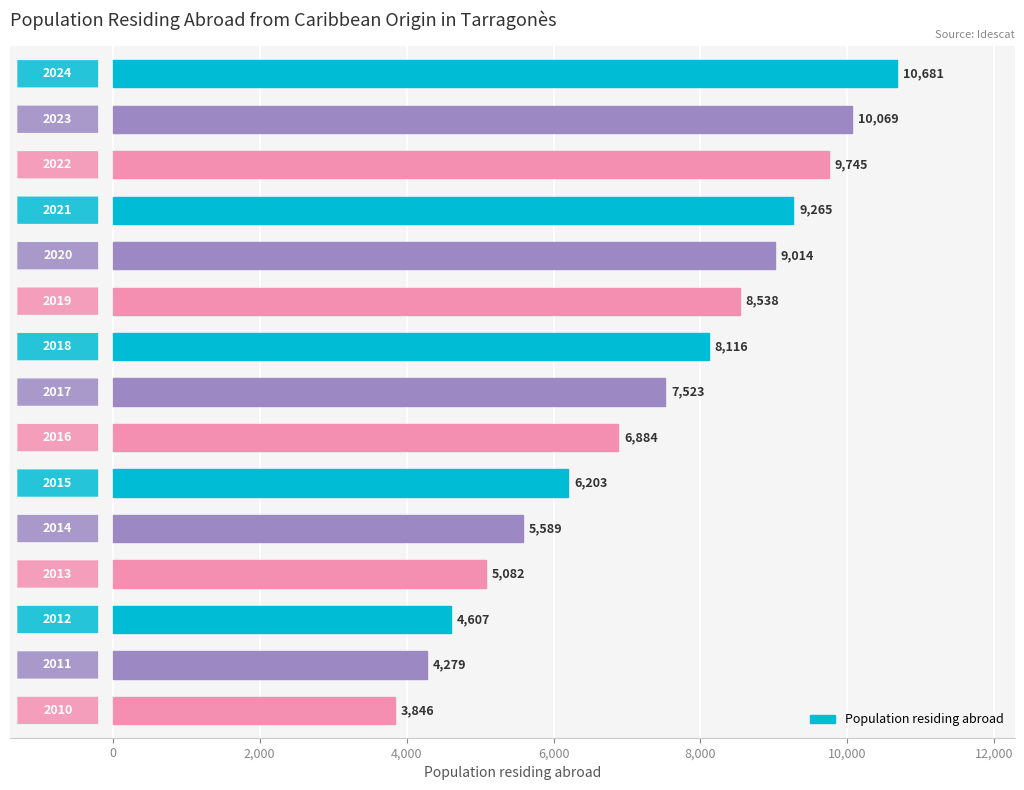

What is the sum of all values?

109441